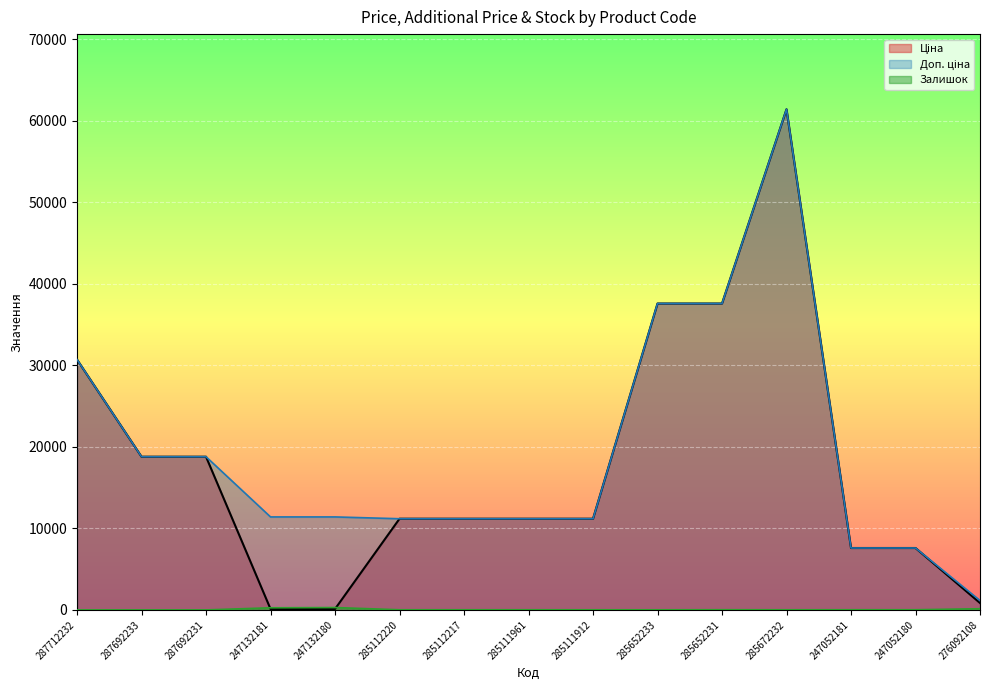

Which label corresponds to the smallest value in the chart?

287712232